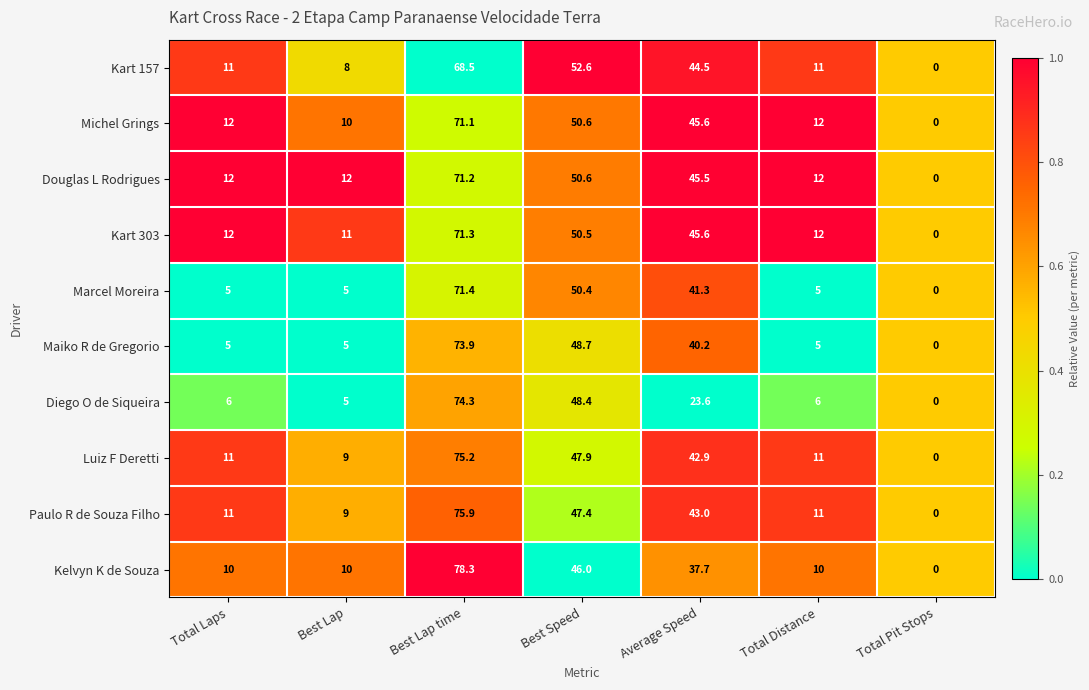

Is it true that Douglas L Rodrigues equals 26.3 at Best Speed?

False